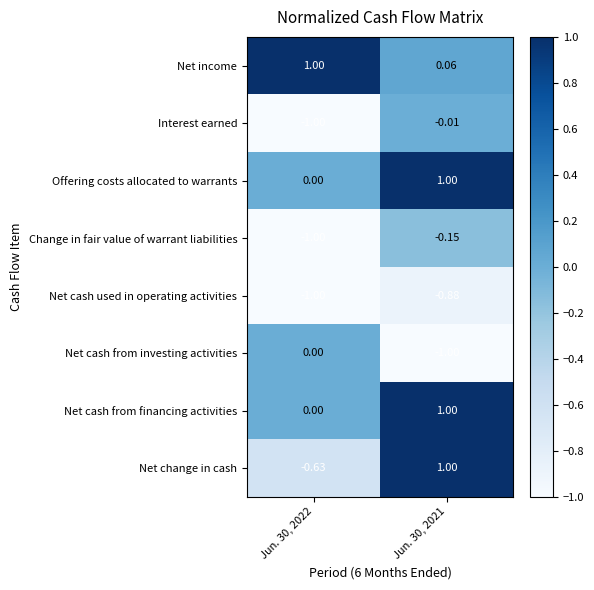

Which series has the widest spread of values?

Net change in cash